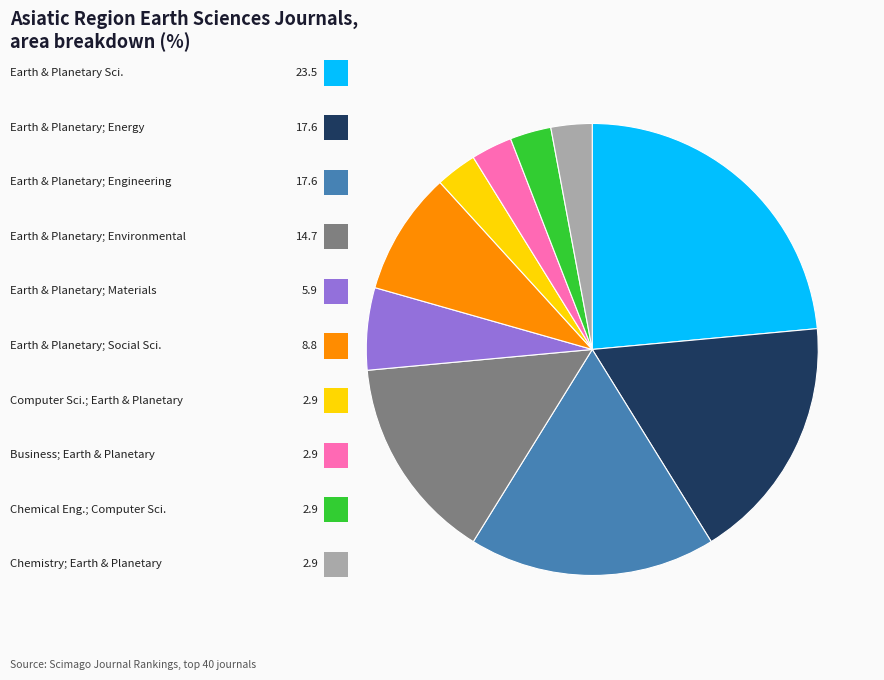

How many slices are in this pie chart?

10